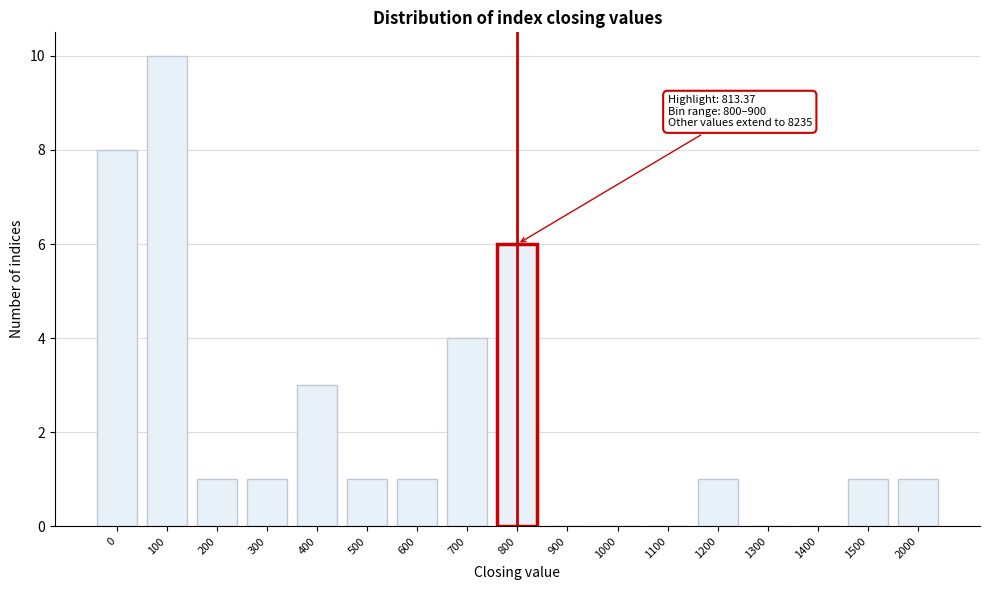

Reading left to right, extract all data points from this chart.

0=8	100=10	200=1	300=1	400=3	500=1	600=1	700=4	800=6	900=0	1000=0	1100=0	1200=1	1300=0	1400=0	1500=1	2000=1